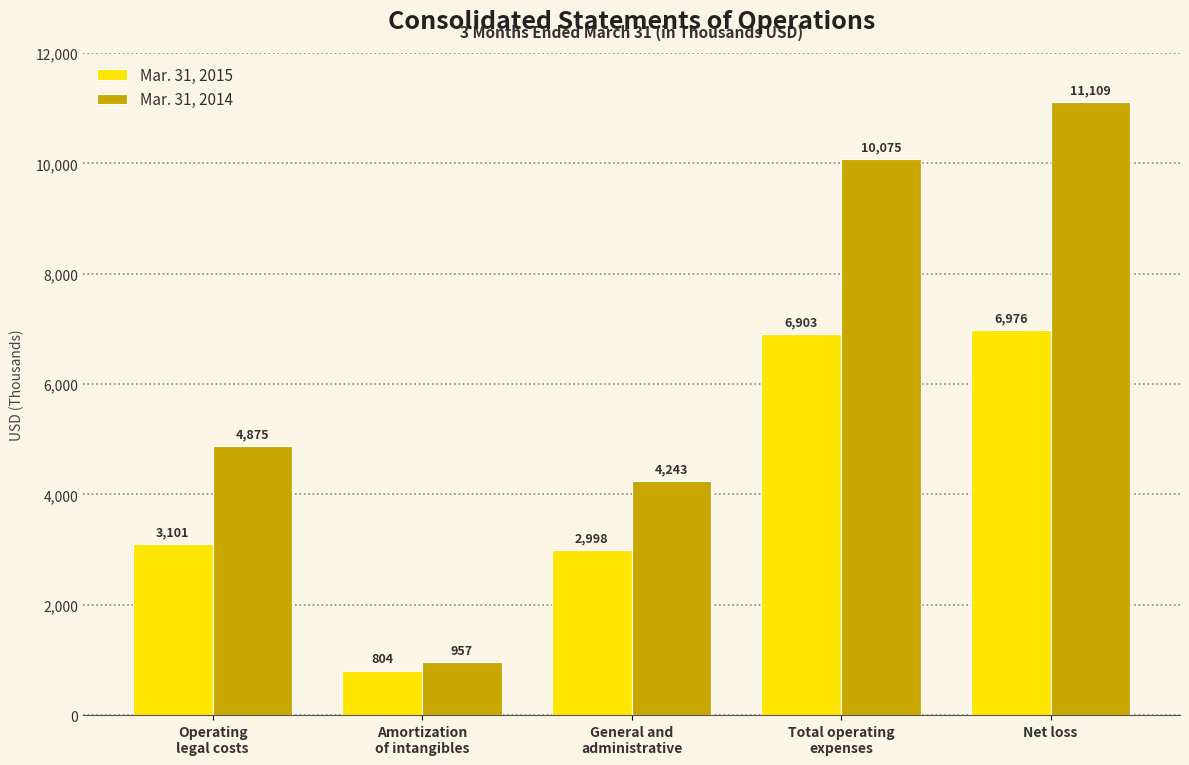

What is the value of the Mar. 31, 2015 bar at the 2nd from the left?

804